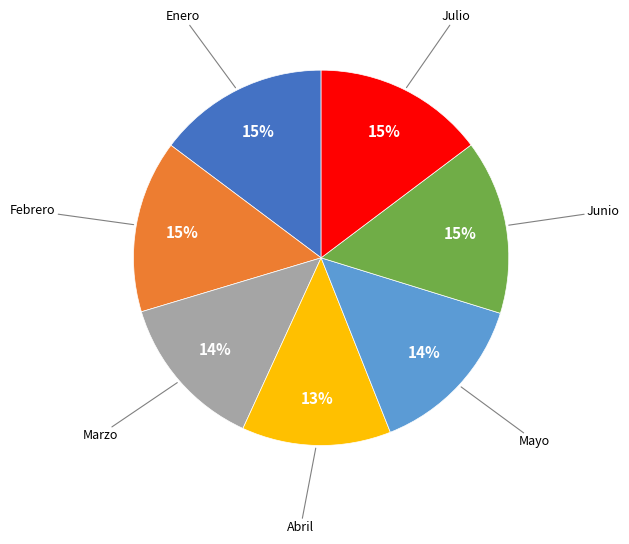

To the nearest percent, what is the difference between the largest and smallest slice percentages?

2%